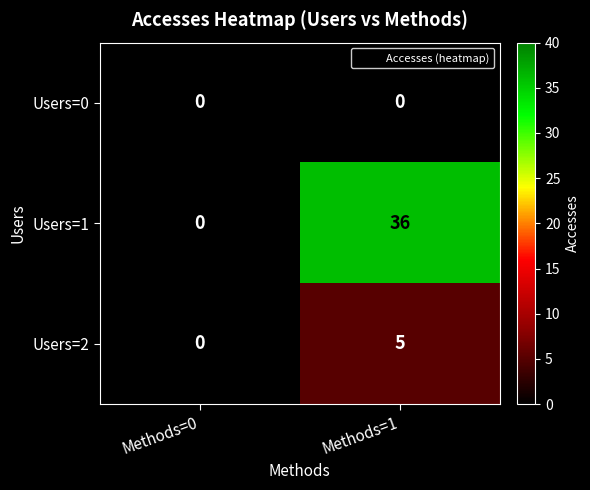

Which category has the lowest value in the Users=1 series?

Methods=0